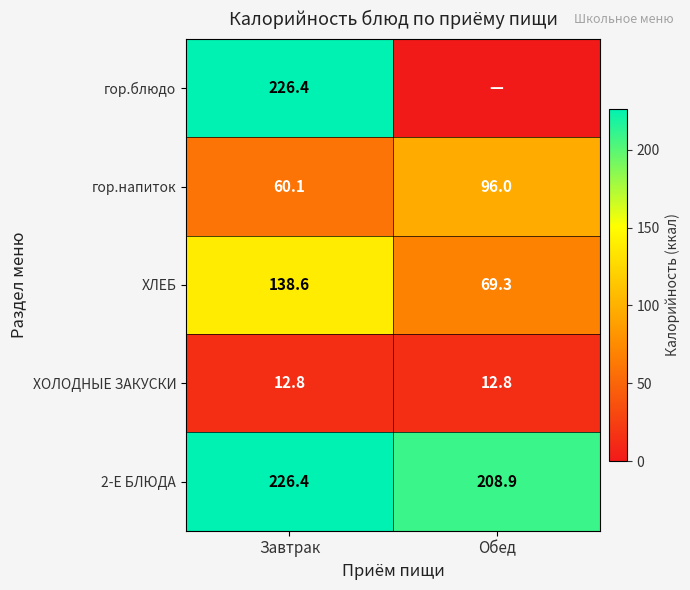

True or false: ХОЛОДНЫЕ ЗАКУСКИ has a value of 12.8 at Обед.

True